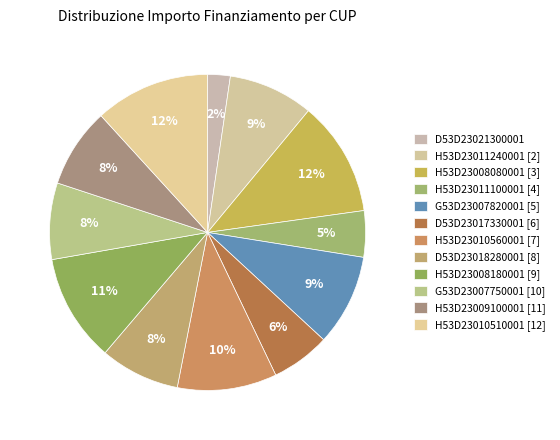

To the nearest percent, what is the combined percentage of H53D23008080001 and D53D23018280001?

20%